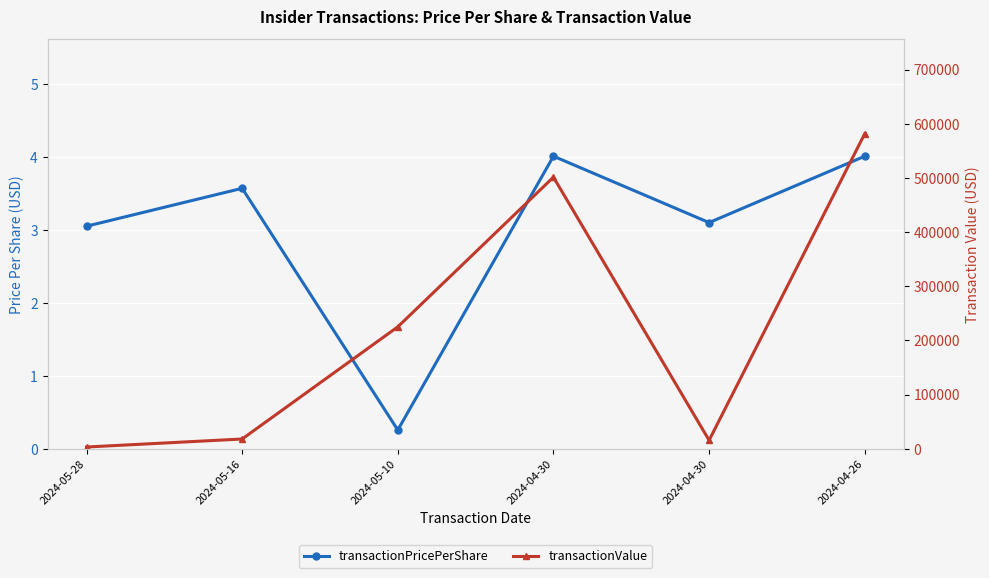

What is the label of the 3rd point from the right?

2024-04-30